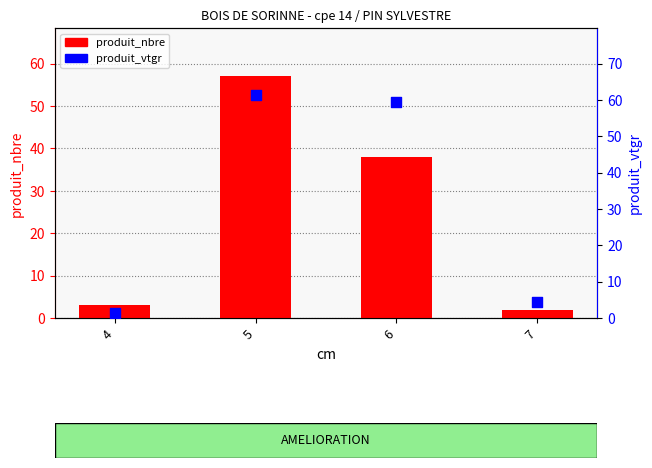

Which series has the widest spread of Y values?

produit_vtgr